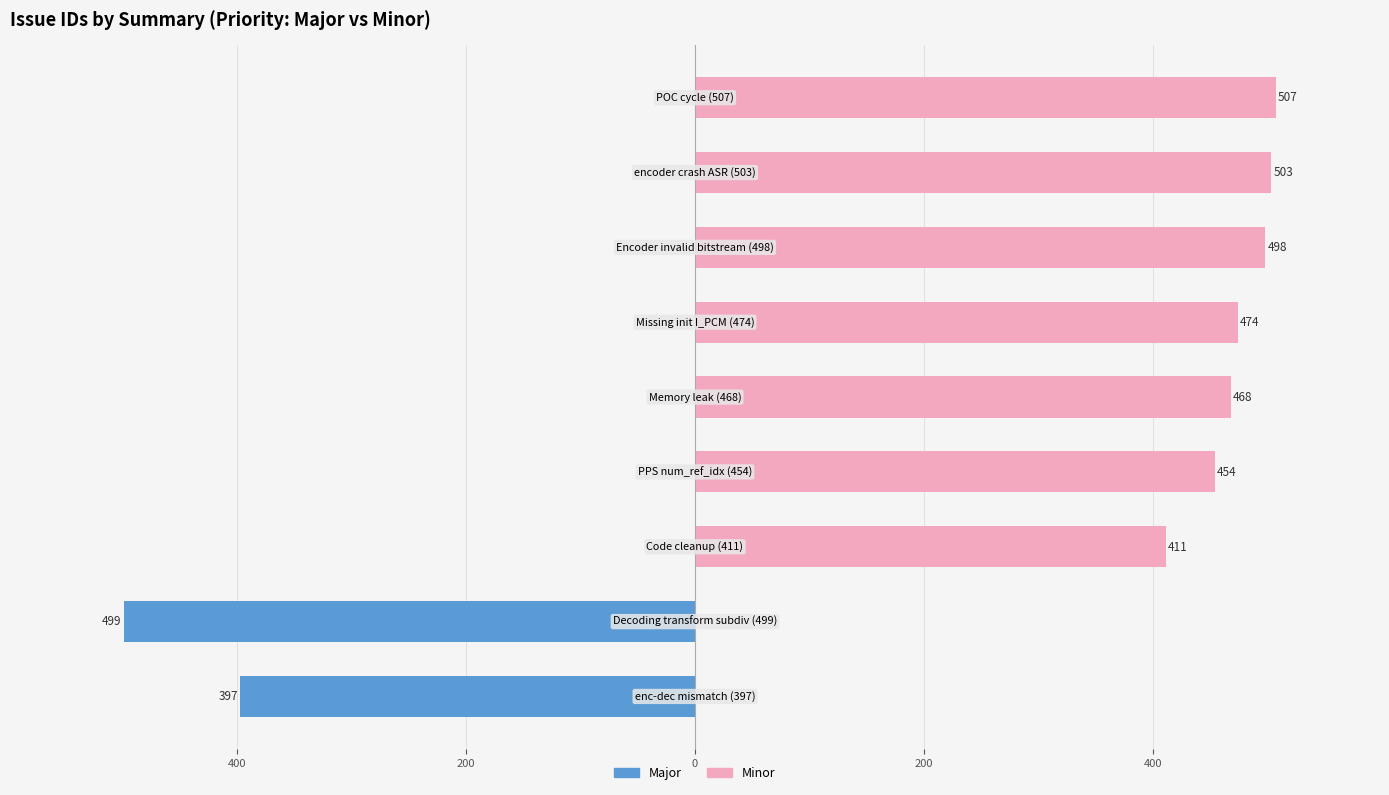

How many positive values does the Minor series have?

7